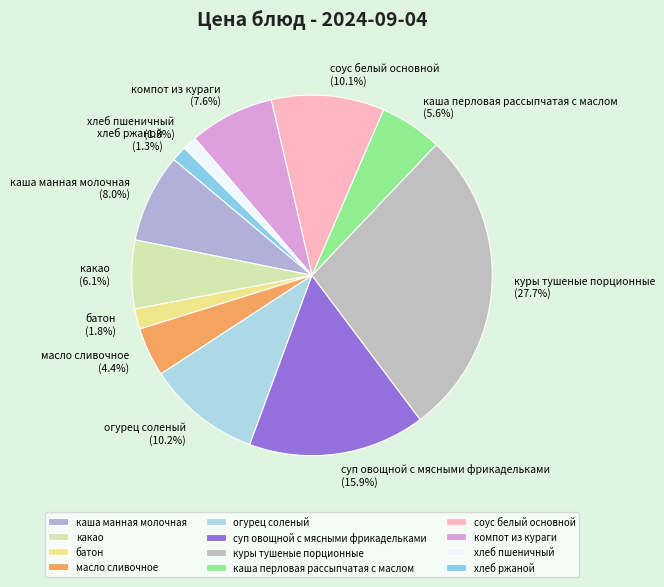

Between хлеб ржаной and соус белый основной, which is larger?

соус белый основной